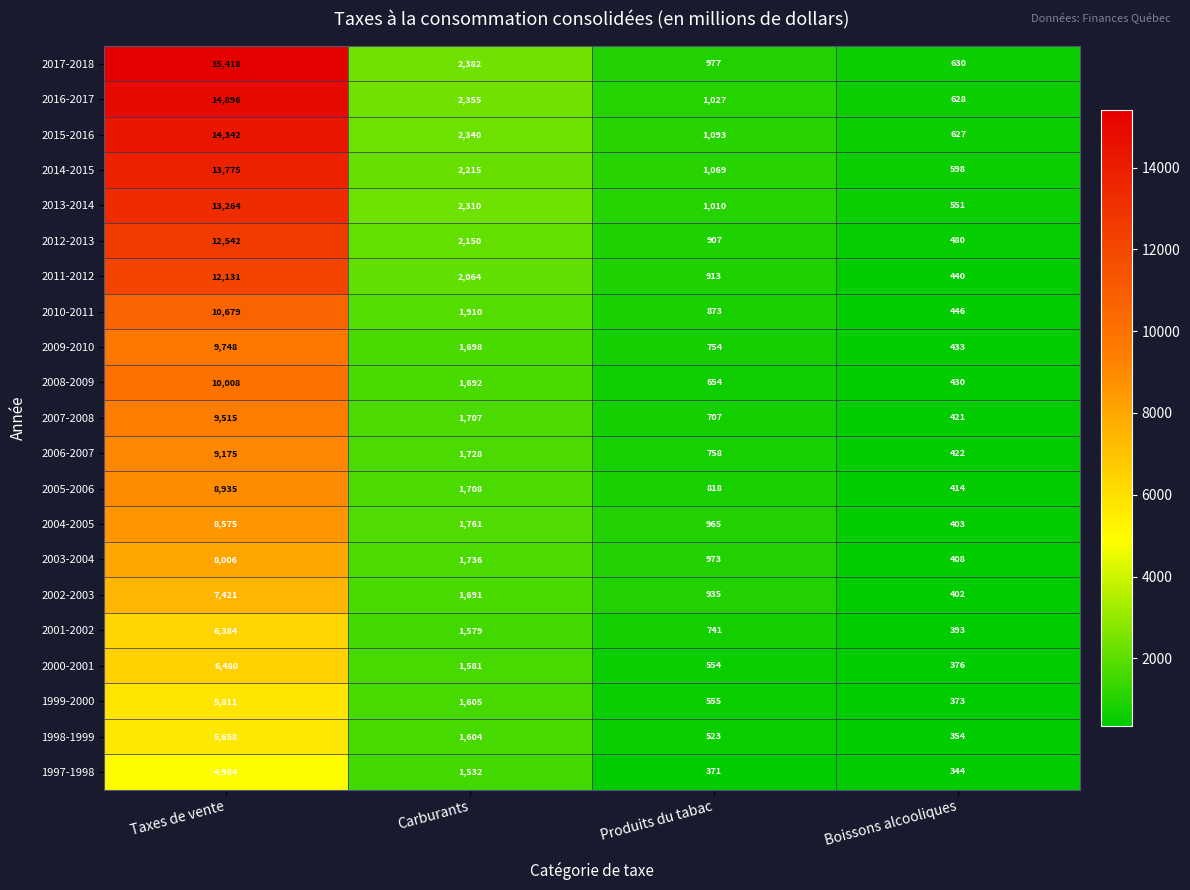

What is the sum of all 2004-2005 values?

11704